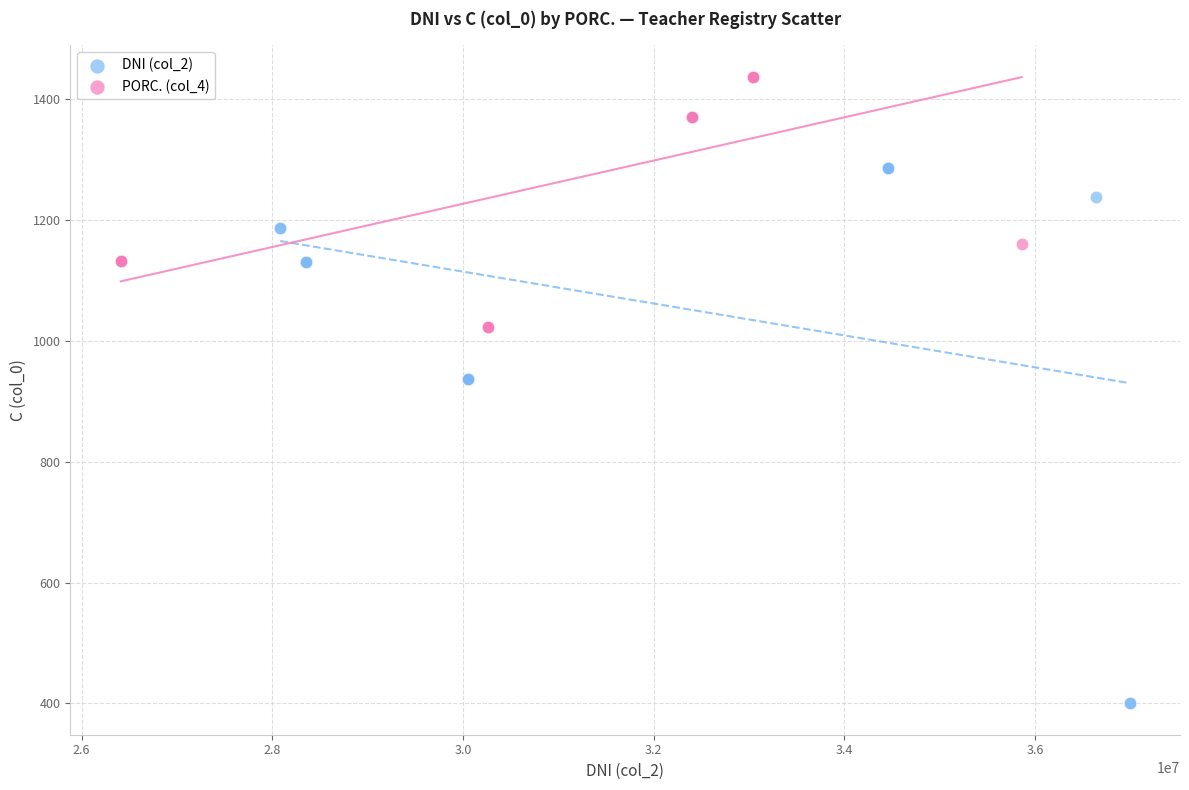

Which series reaches the maximum Y coordinate?

PORC. (col_4)